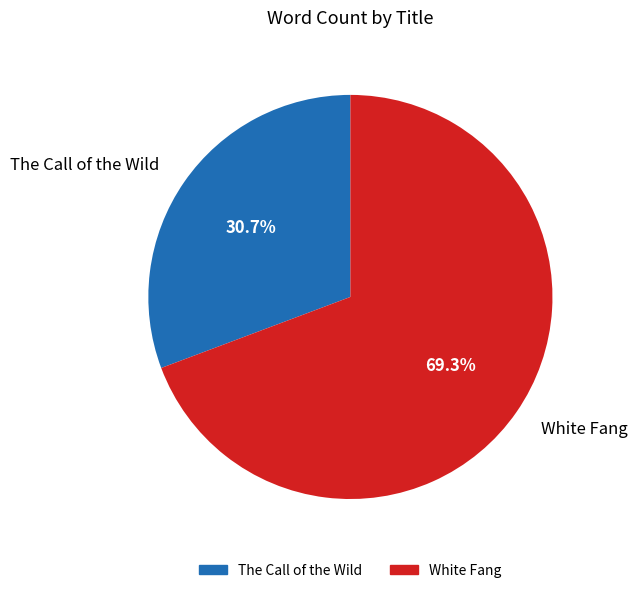

Which slice is the largest?

White Fang